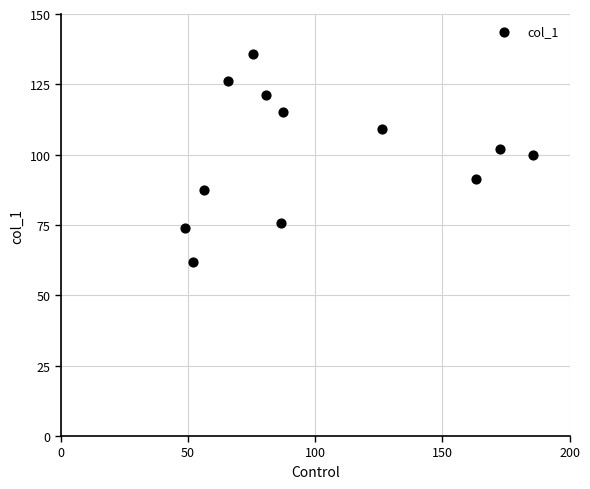

What Y value in the scatter plot is closest to 98?

99.8